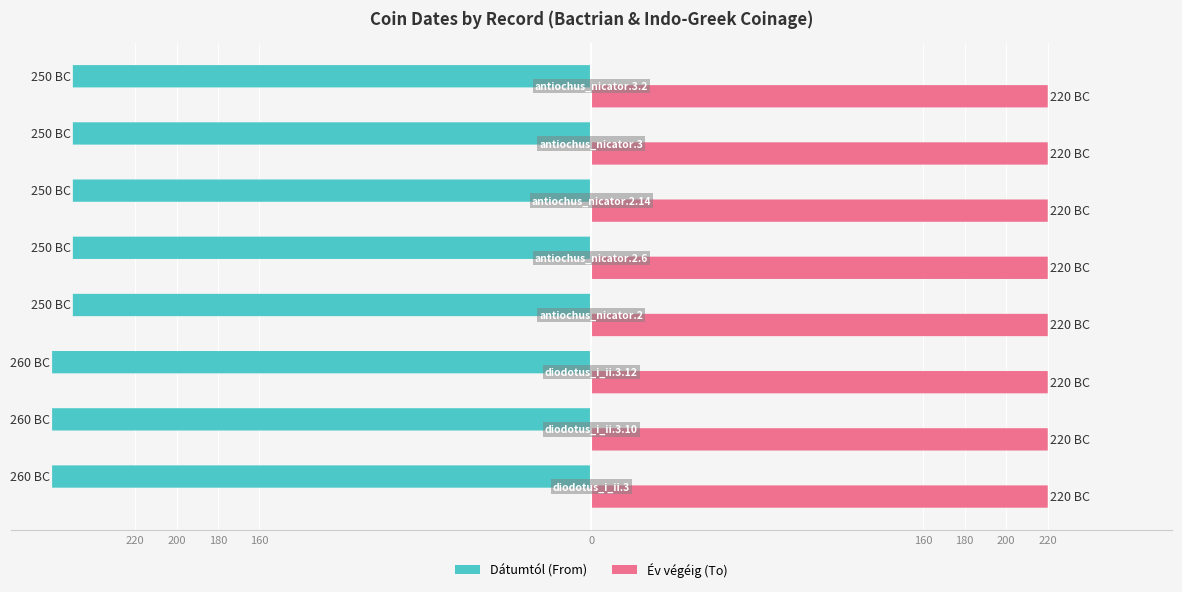

What is the sum of the Dátumtól values at 200 and 160?

-510.0